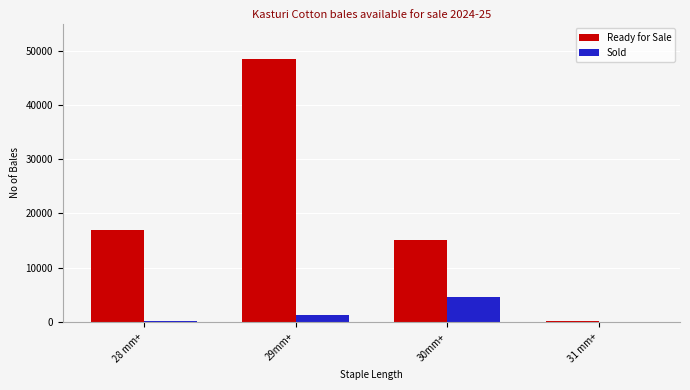

Count the number of data series in this chart.

2